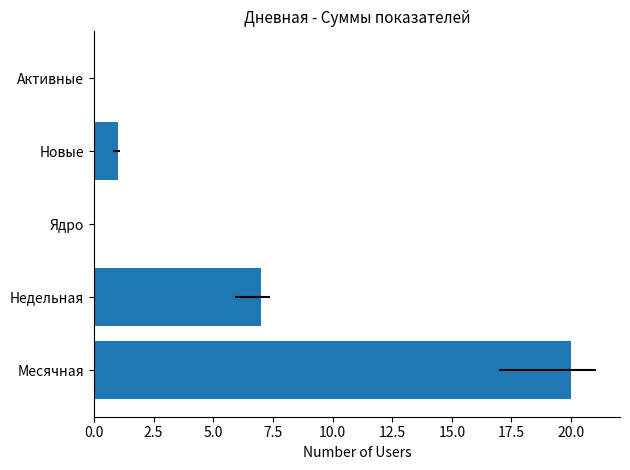

Which has a higher value, Недельная or Ядро?

Недельная